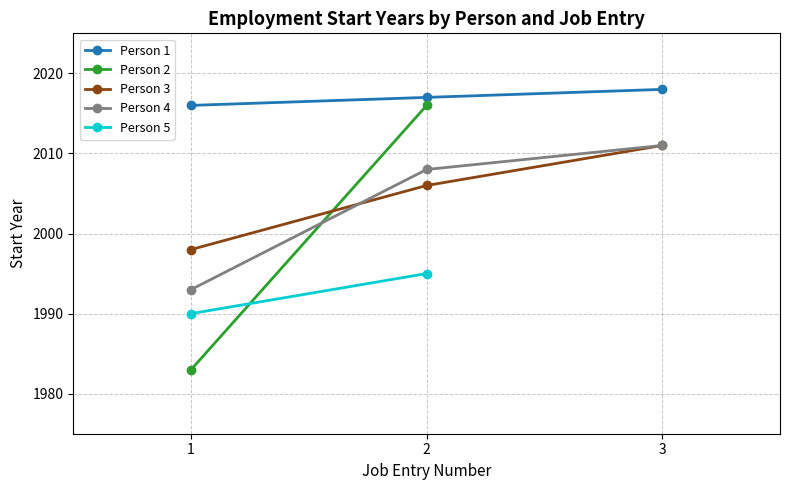

Rank the categories by Person 3 value from lowest to highest.

1, 2, 3